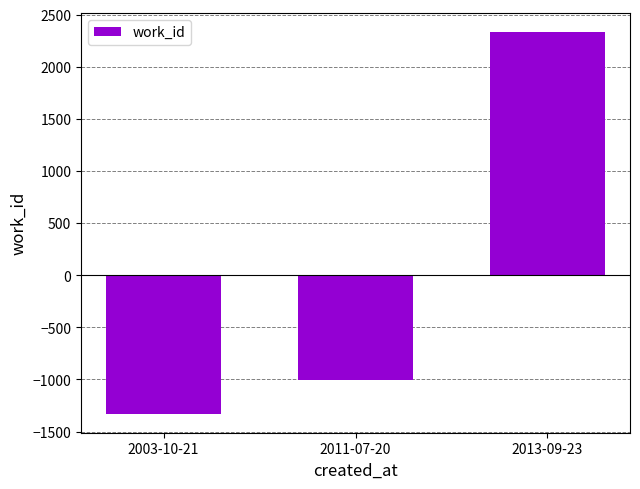

The value at 2013-09-23 is 2334.7. True or false?

True